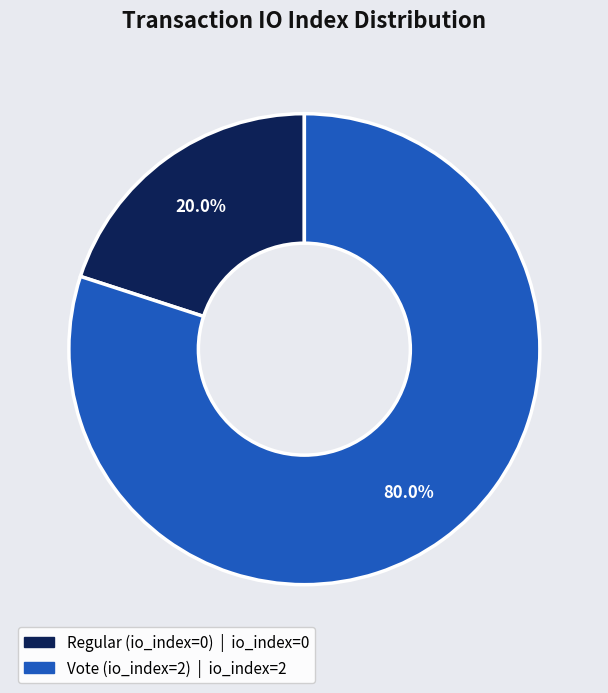

Approximately how many times larger is the value at Vote (io_index=2) compared to Regular (io_index=0)?

4.0